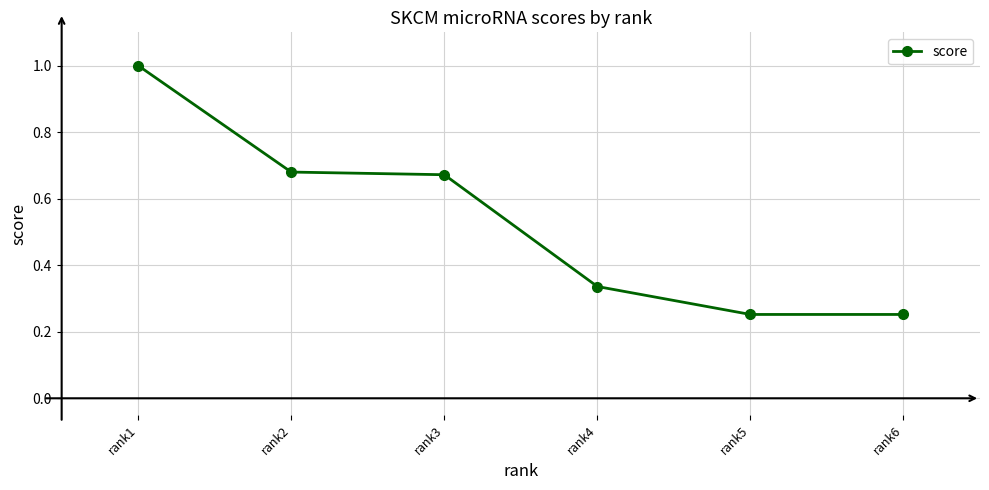

What is the sum of the values at rank6 and rank3?

0.9